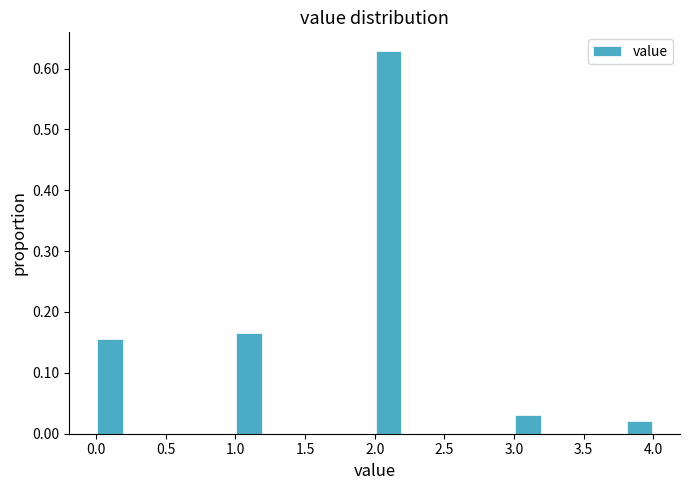

Over which range of the x-axis is the bar tallest?

2.0 to 2.2